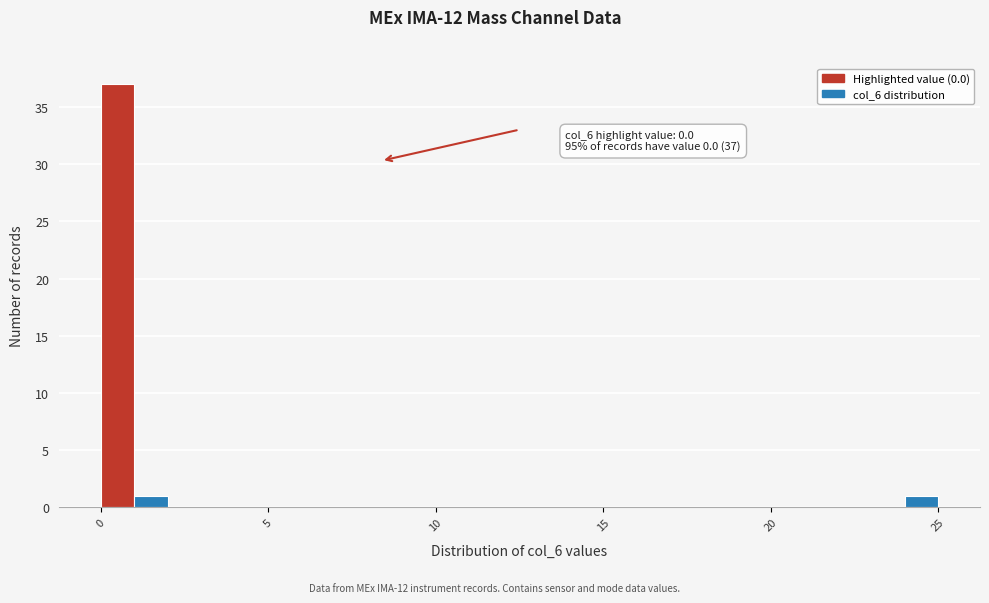

Around what value on the x-axis is the tallest bar? Give the approximate position of its centre, as read against the axis.

0.5